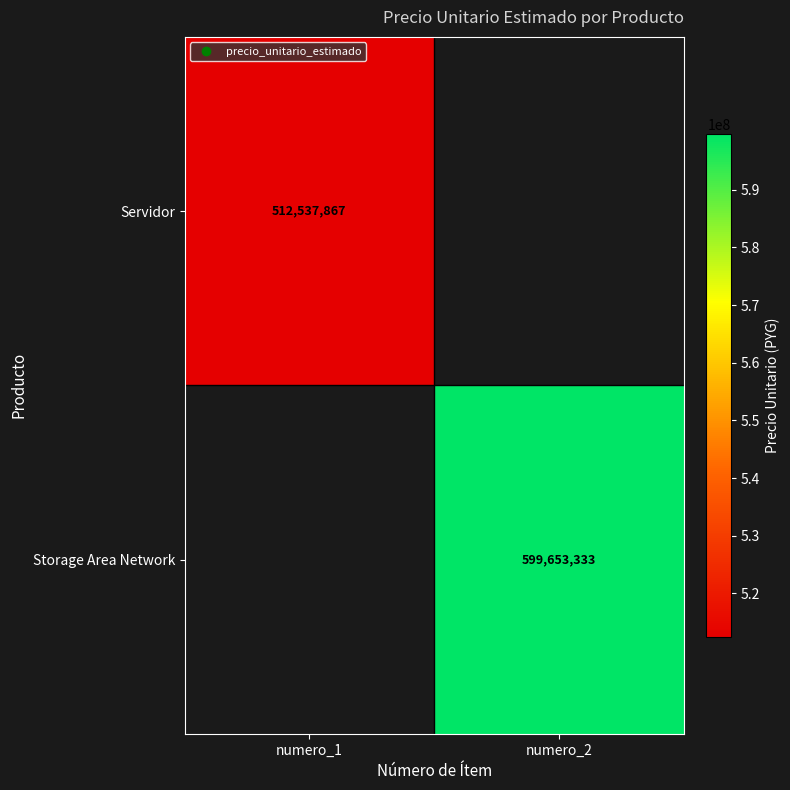

Is it true that Servidor equals -327004831 at numero_2?

False